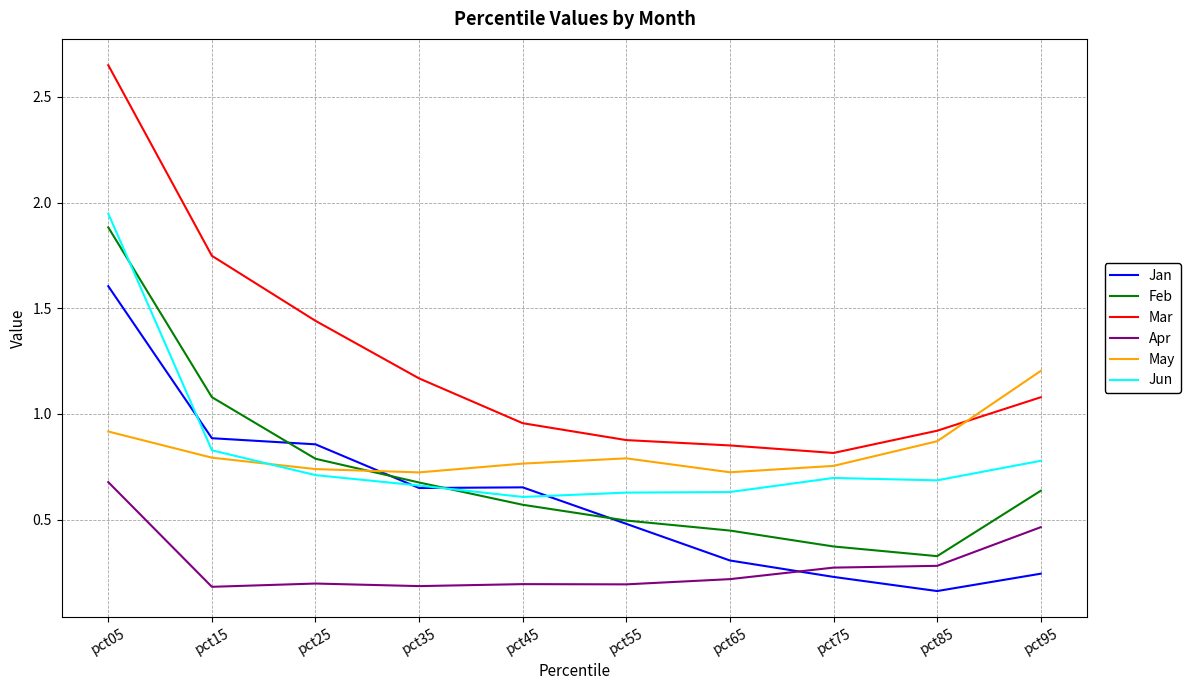

What is the highest value of the Jan series?

1.6